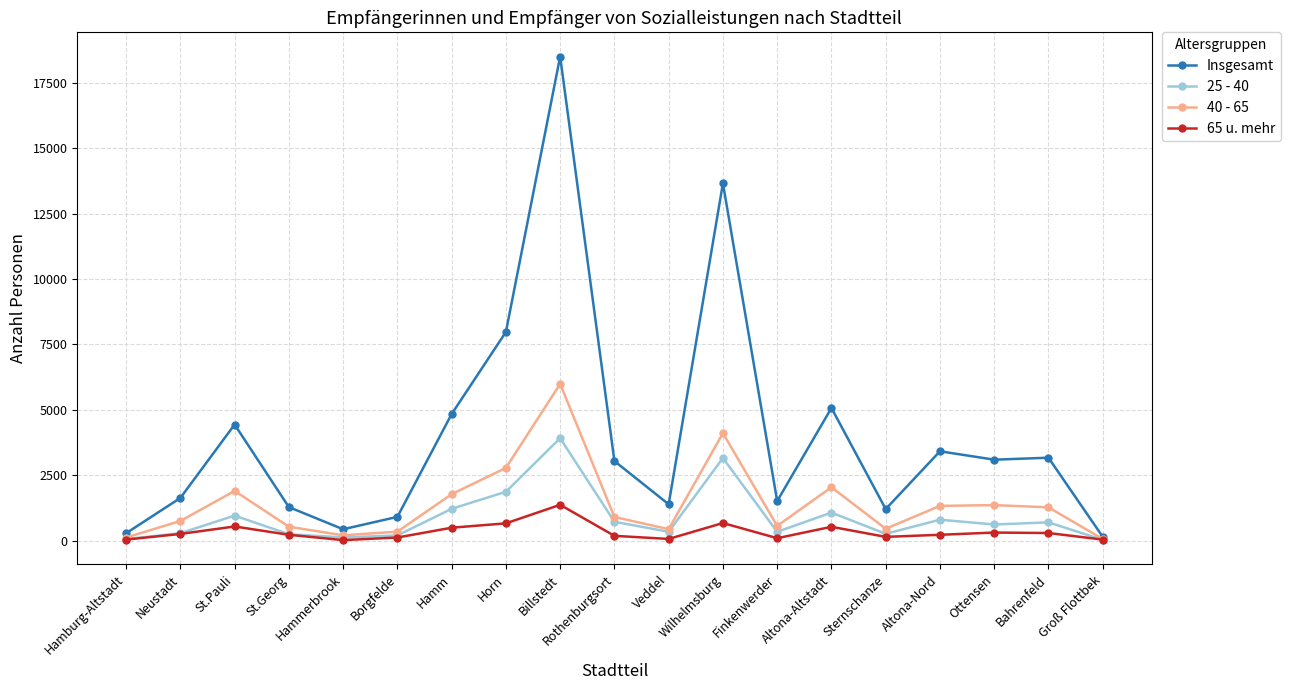

Where is 25 - 40 nearest to the value 1973?

Horn